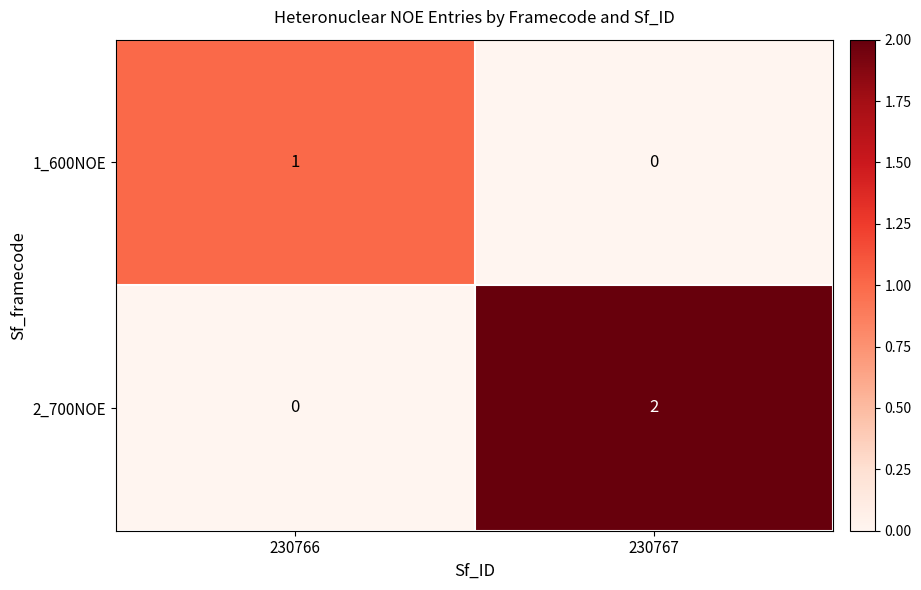

Rank the series by their average value, from highest to lowest.

2_700NOE, 1_600NOE